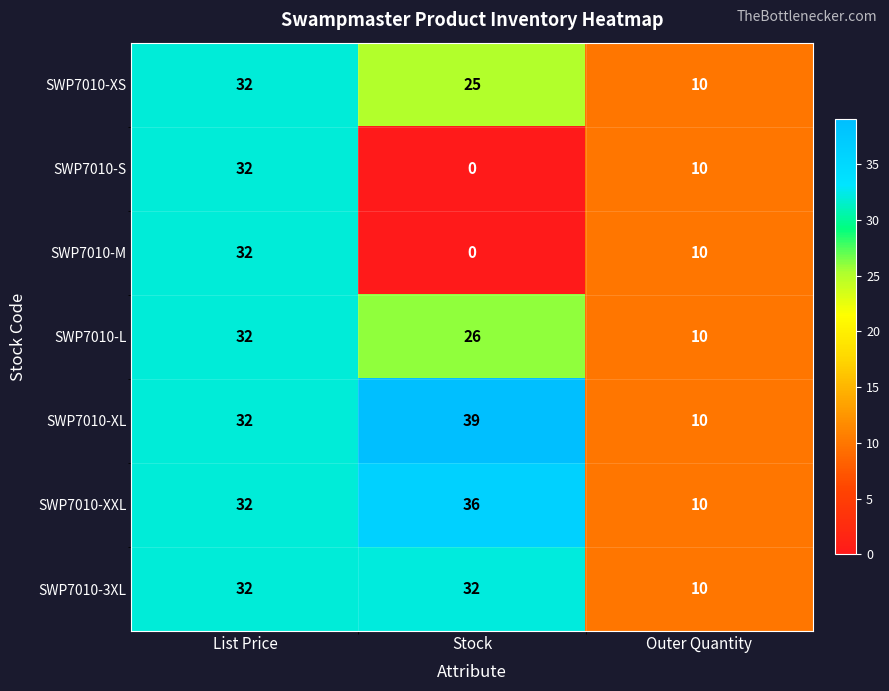

Reading left to right, list all the values displayed in this chart.

SWP7010-XS: List Price=32	Stock=25	Outer Quantity=10
SWP7010-S: List Price=32	Stock=0	Outer Quantity=10
SWP7010-M: List Price=32	Stock=0	Outer Quantity=10
SWP7010-L: List Price=32	Stock=26	Outer Quantity=10
SWP7010-XL: List Price=32	Stock=39	Outer Quantity=10
SWP7010-XXL: List Price=32	Stock=36	Outer Quantity=10
SWP7010-3XL: List Price=32	Stock=32	Outer Quantity=10